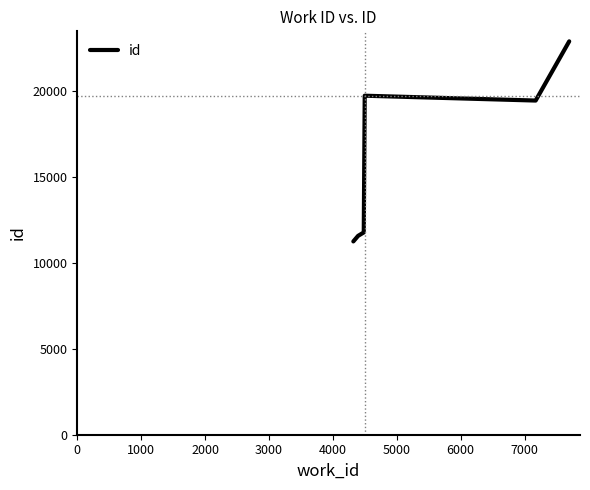

Reading left to right, what are all the values shown in this chart?

11259	11582	11783	19746	19464	21486	22913